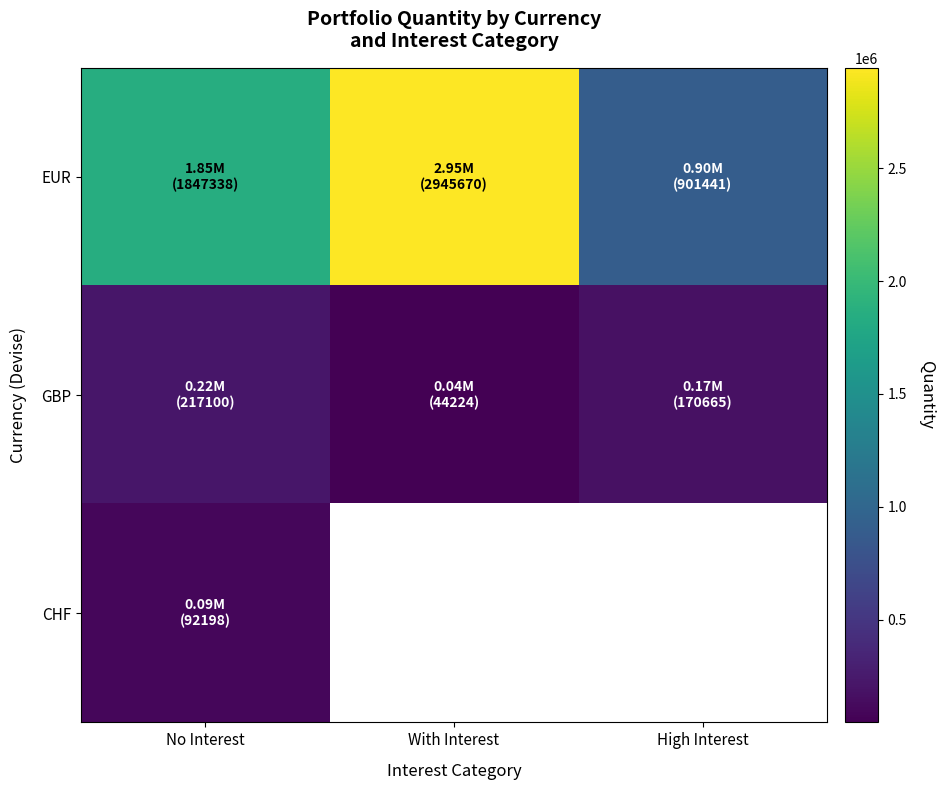

Between With Interest and No Interest, which is larger?

With Interest